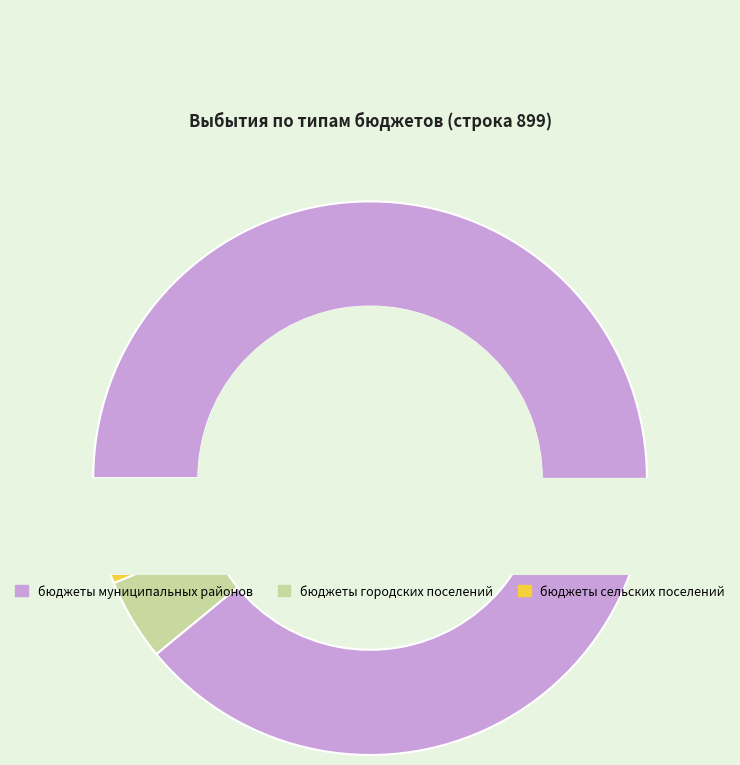

True or false: бюджеты муниципальных районов accounts for 89% of the total.

True